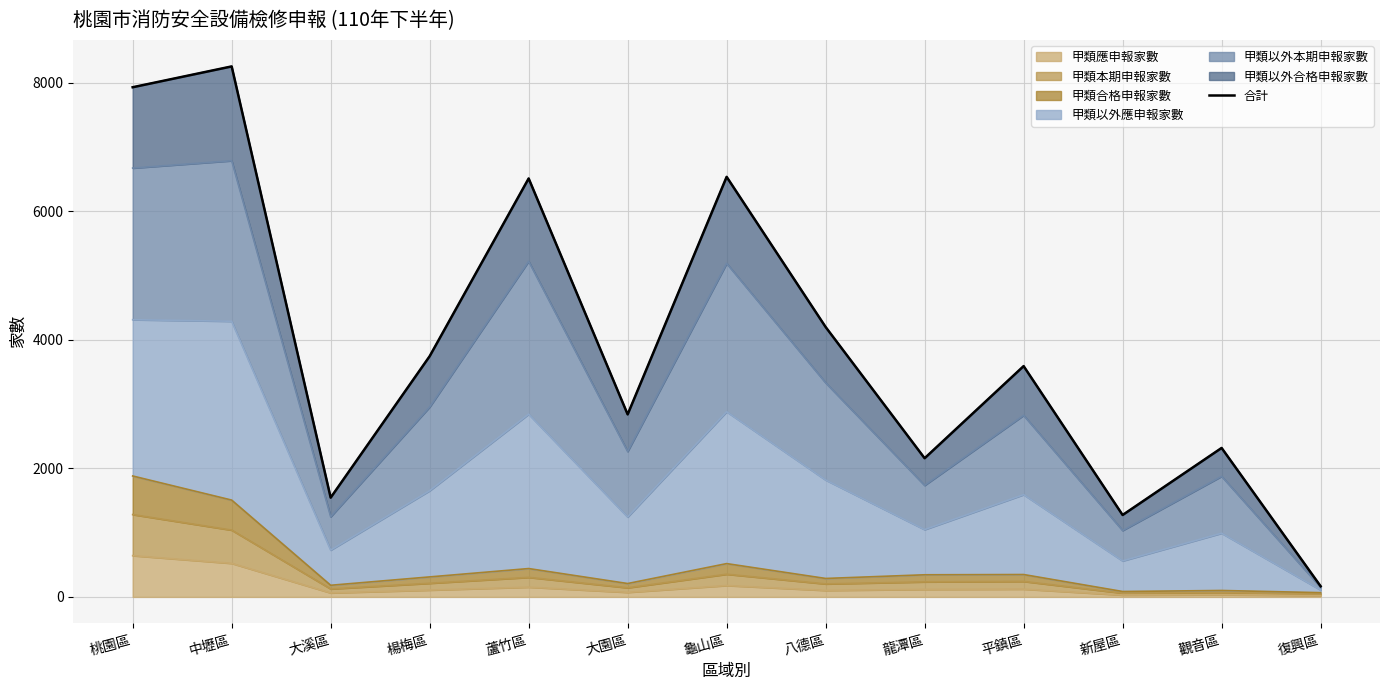

What is the average value?

3927